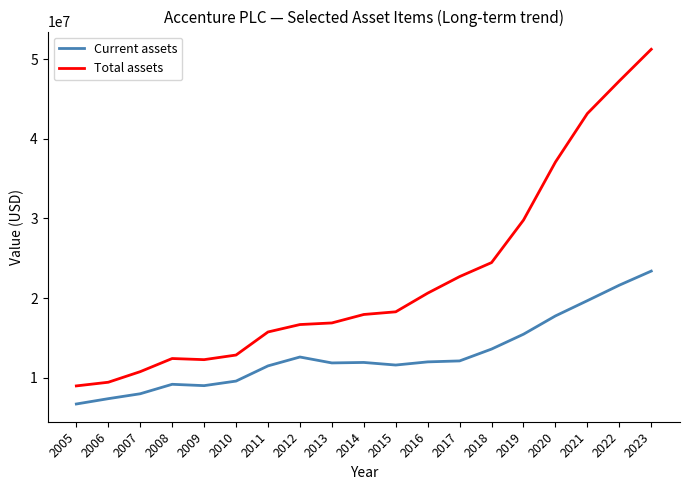

True or false: Total assets and Current assets cross at least once.

False